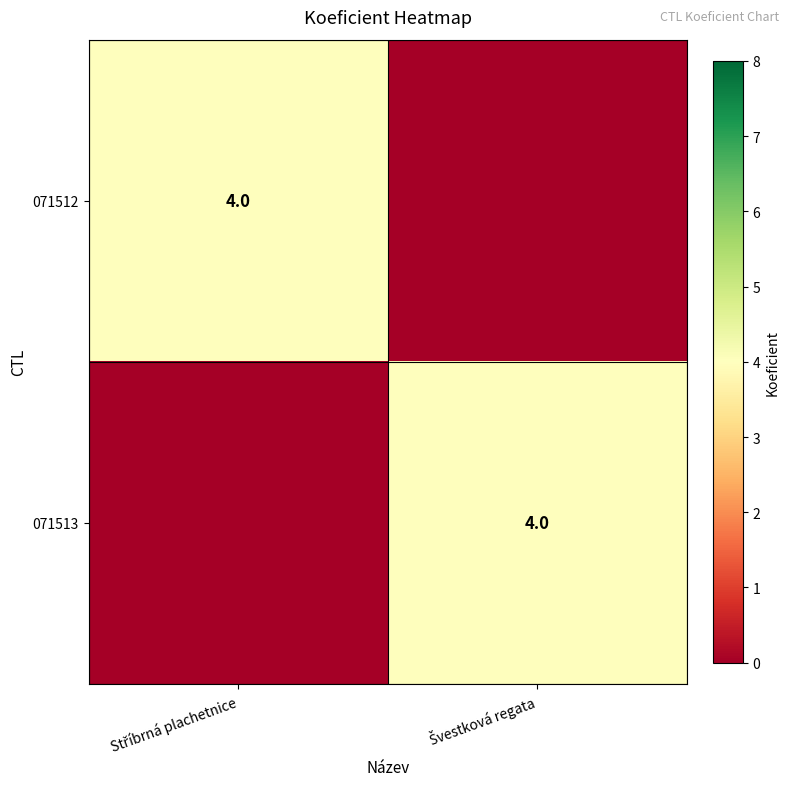

What is the sum of the 071512 values at Švestková regata and Stříbrná plachetnice?

4